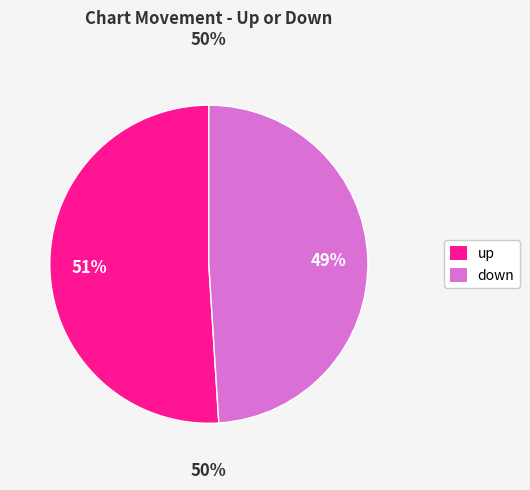

True or false: up accounts for 51% of the total.

True